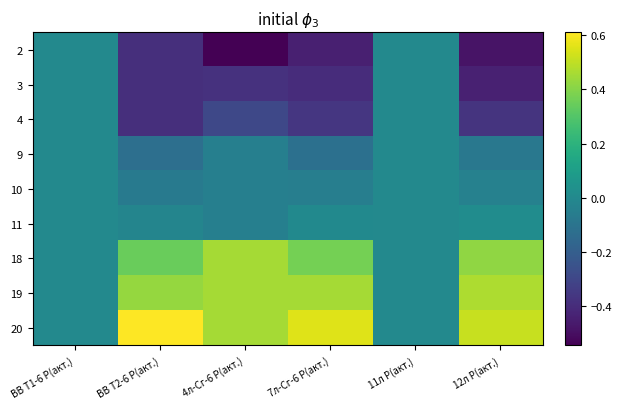

Reading right to left, transcribe all the data shown in this chart.

2: 12л Р(акт.)=-0.5	11л Р(акт.)=0.0	7л-Сг-6 Р(акт.)=-0.4	4л-Сг-6 Р(акт.)=-0.5	ВВ Т2-6 Р(акт.)=-0.4	ВВ Т1-6 Р(акт.)=0.0
3: 12л Р(акт.)=-0.4	11л Р(акт.)=0.0	7л-Сг-6 Р(акт.)=-0.4	4л-Сг-6 Р(акт.)=-0.4	ВВ Т2-6 Р(акт.)=-0.4	ВВ Т1-6 Р(акт.)=0.0
4: 12л Р(акт.)=-0.4	11л Р(акт.)=0.0	7л-Сг-6 Р(акт.)=-0.4	4л-Сг-6 Р(акт.)=-0.3	ВВ Т2-6 Р(акт.)=-0.4	ВВ Т1-6 Р(акт.)=0.0
9: 12л Р(акт.)=-0.1	11л Р(акт.)=0.0	7л-Сг-6 Р(акт.)=-0.1	4л-Сг-6 Р(акт.)=-0.0	ВВ Т2-6 Р(акт.)=-0.1	ВВ Т1-6 Р(акт.)=0.0
10: 12л Р(акт.)=-0.0	11л Р(акт.)=0.0	7л-Сг-6 Р(акт.)=-0.1	4л-Сг-6 Р(акт.)=-0.0	ВВ Т2-6 Р(акт.)=-0.1	ВВ Т1-6 Р(акт.)=0.0
11: 12л Р(акт.)=0.0	11л Р(акт.)=0.0	7л-Сг-6 Р(акт.)=0.0	4л-Сг-6 Р(акт.)=-0.0	ВВ Т2-6 Р(акт.)=-0.0	ВВ Т1-6 Р(акт.)=0.0
18: 12л Р(акт.)=0.4	11л Р(акт.)=0.0	7л-Сг-6 Р(акт.)=0.4	4л-Сг-6 Р(акт.)=0.5	ВВ Т2-6 Р(акт.)=0.3	ВВ Т1-6 Р(акт.)=0.0
19: 12л Р(акт.)=0.5	11л Р(акт.)=0.0	7л-Сг-6 Р(акт.)=0.5	4л-Сг-6 Р(акт.)=0.5	ВВ Т2-6 Р(акт.)=0.4	ВВ Т1-6 Р(акт.)=0.0
20: 12л Р(акт.)=0.5	11л Р(акт.)=0.0	7л-Сг-6 Р(акт.)=0.6	4л-Сг-6 Р(акт.)=0.5	ВВ Т2-6 Р(акт.)=0.6	ВВ Т1-6 Р(акт.)=0.0